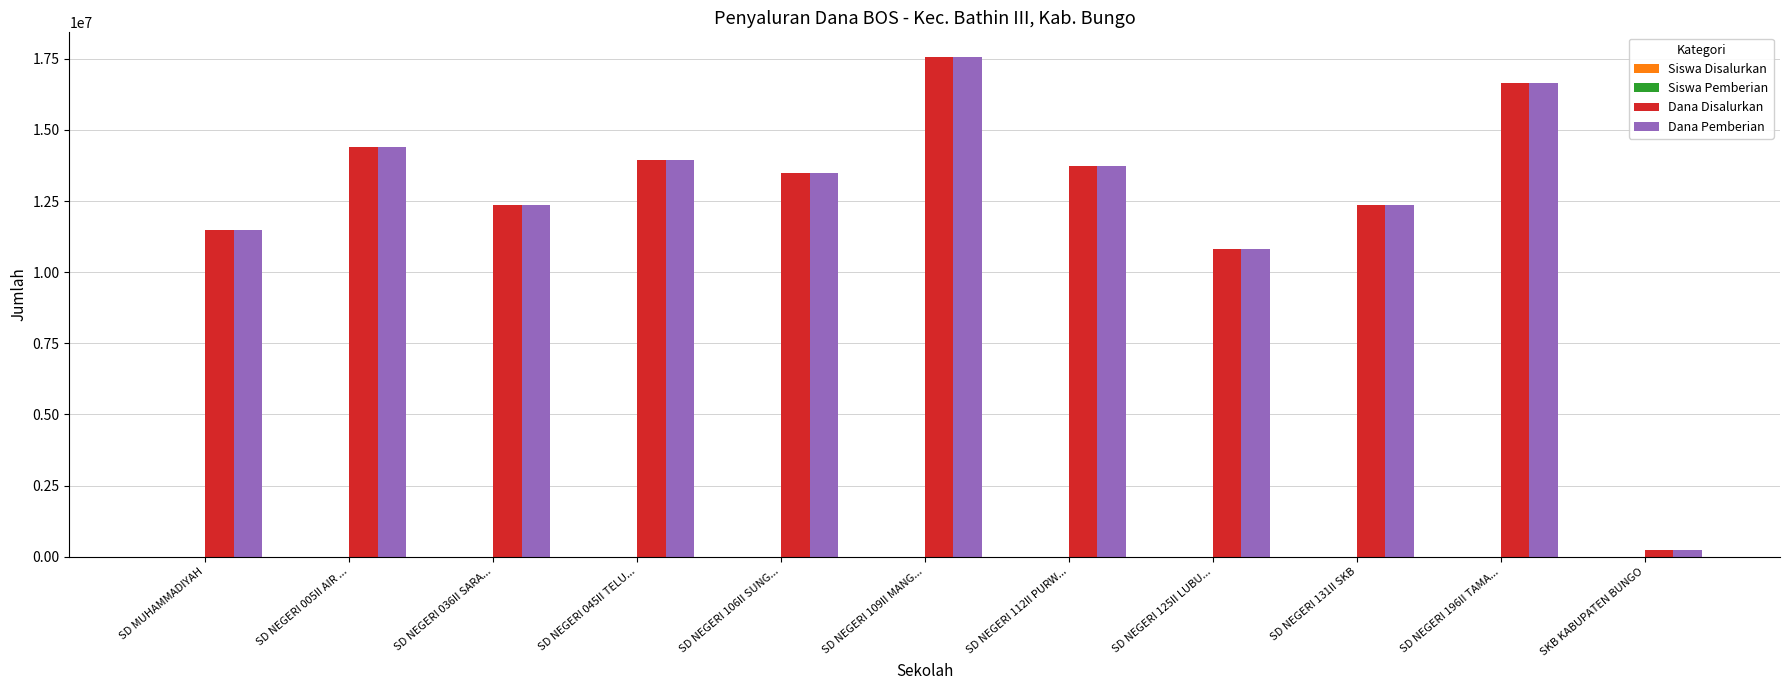

What is the difference between the Dana Pemberian values at SD NEGERI 109II MANG... and SKB KABUPATEN BUNGO?

17325000